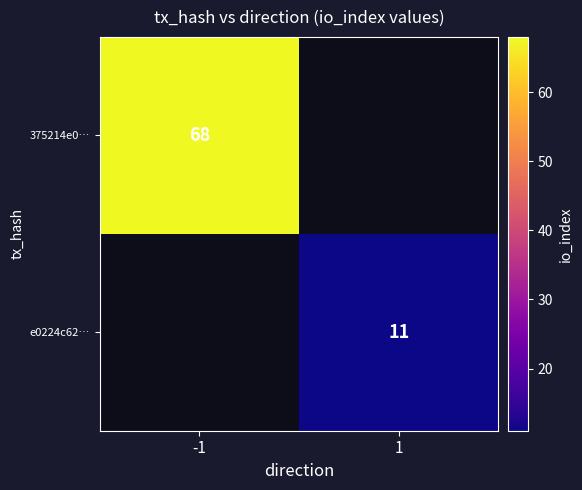

Is the value of e0224c62… at 1 greater than the value of 375214e0… at -1?

No